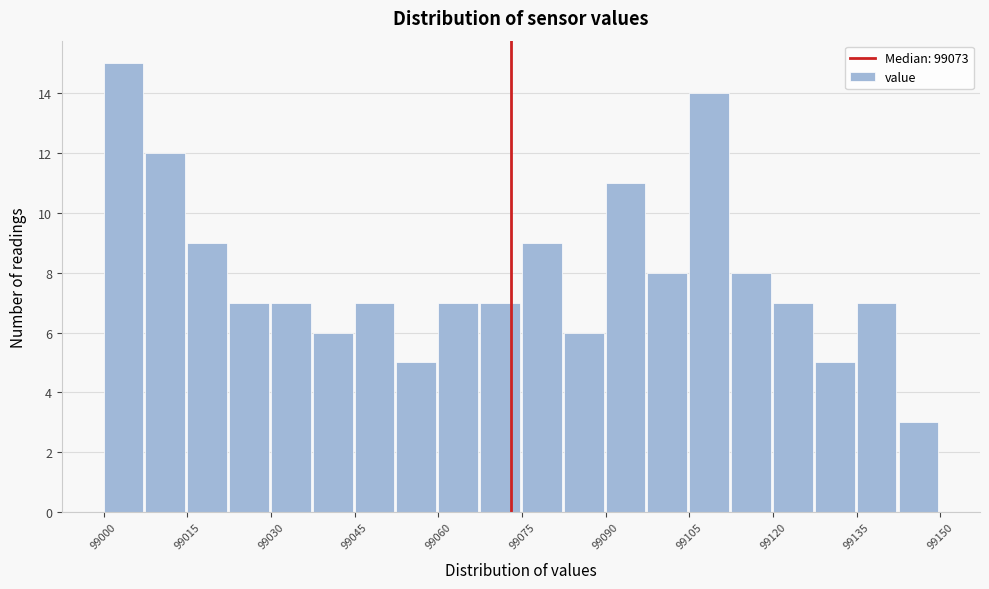

Around what value on the x-axis is the tallest bar? Give the approximate position of its centre, as read against the axis.

99004